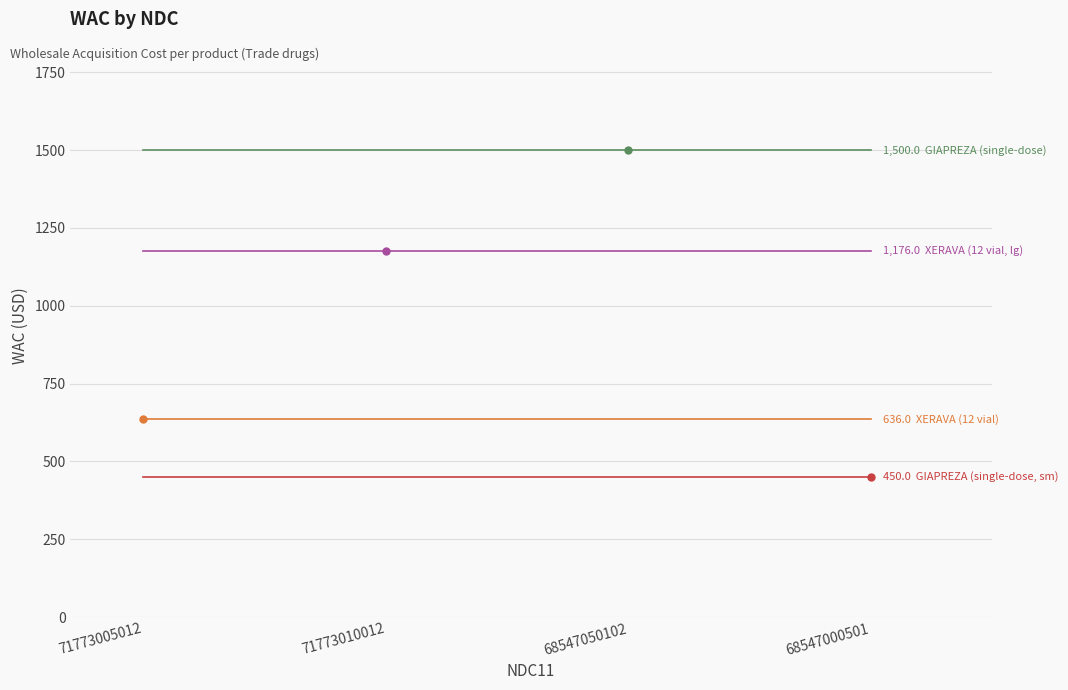

What is the spread (max minus min) of values at 71773005012?

1050